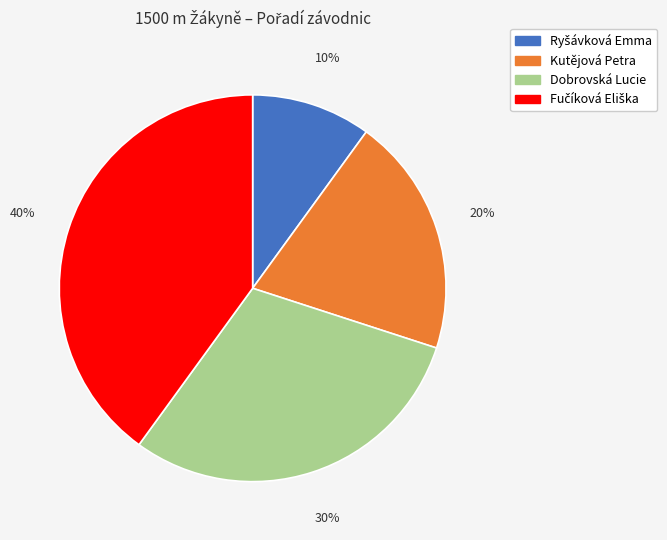

How many slices are in this pie chart?

4